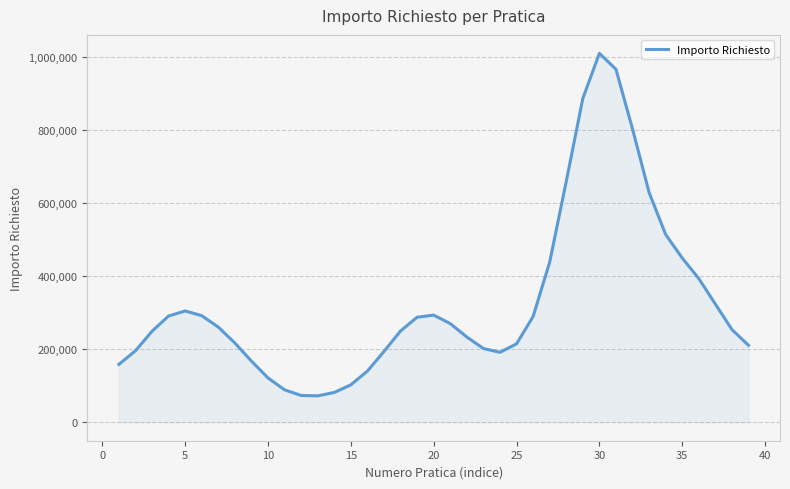

How many interior local valleys (lower than both neighbors) does the data have?

2